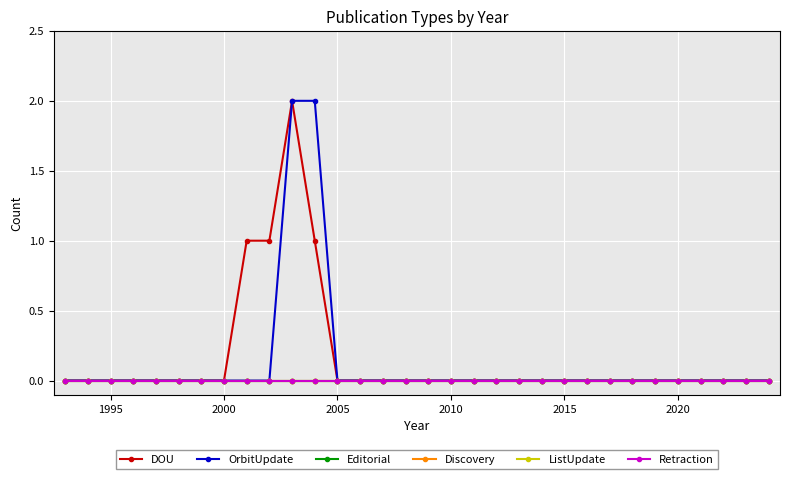

Is this an area chart (filled region under the line)?

No